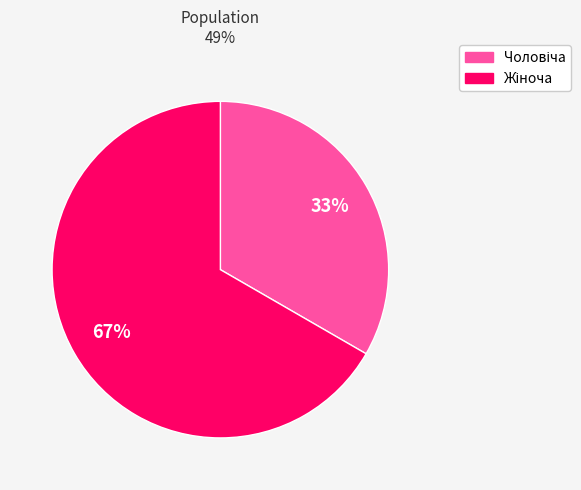

To the nearest percent, what is the average slice percentage?

50%